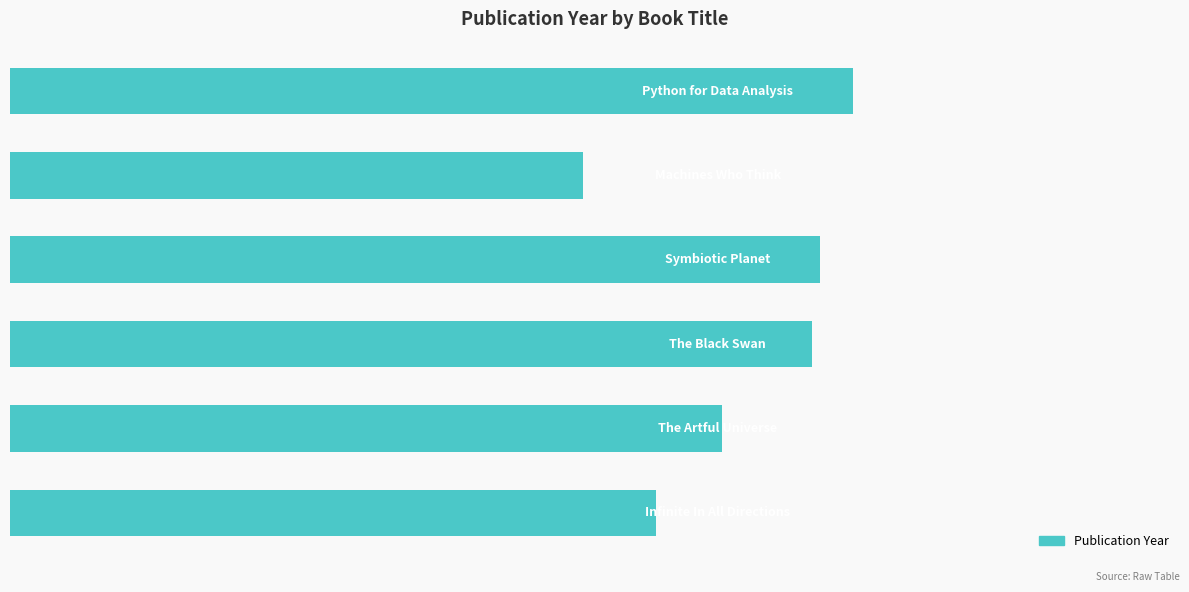

What is the minimum value shown in the chart?

1979